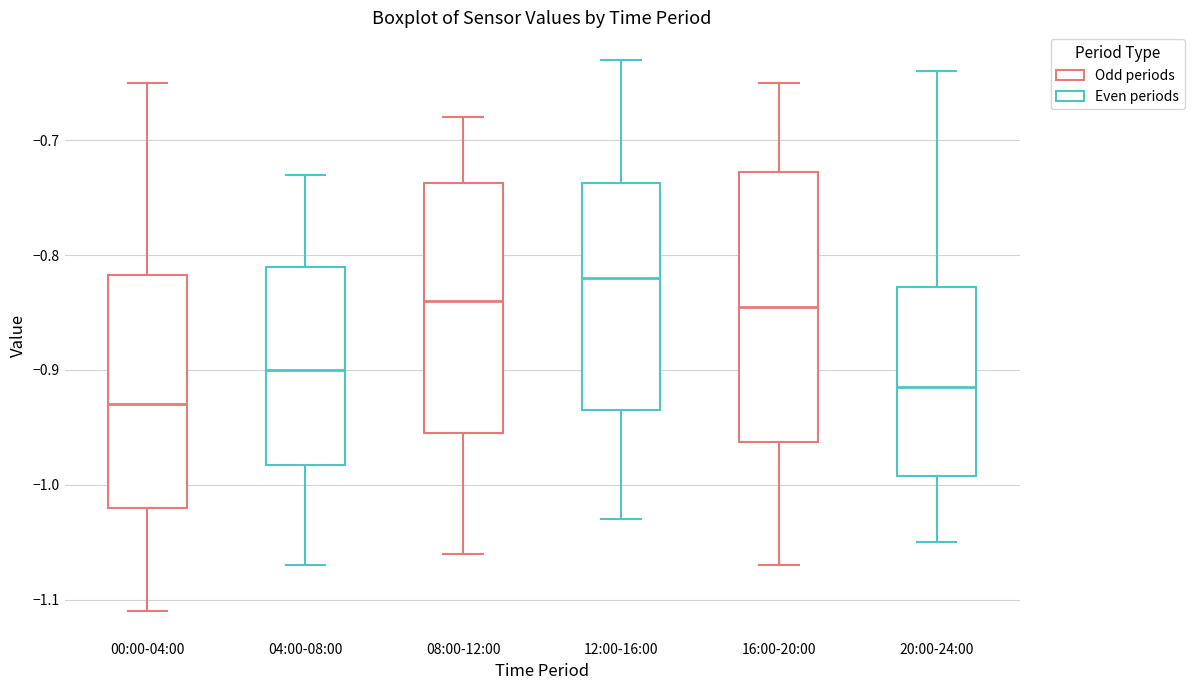

Which box's median line is the highest?

12:00-16:00